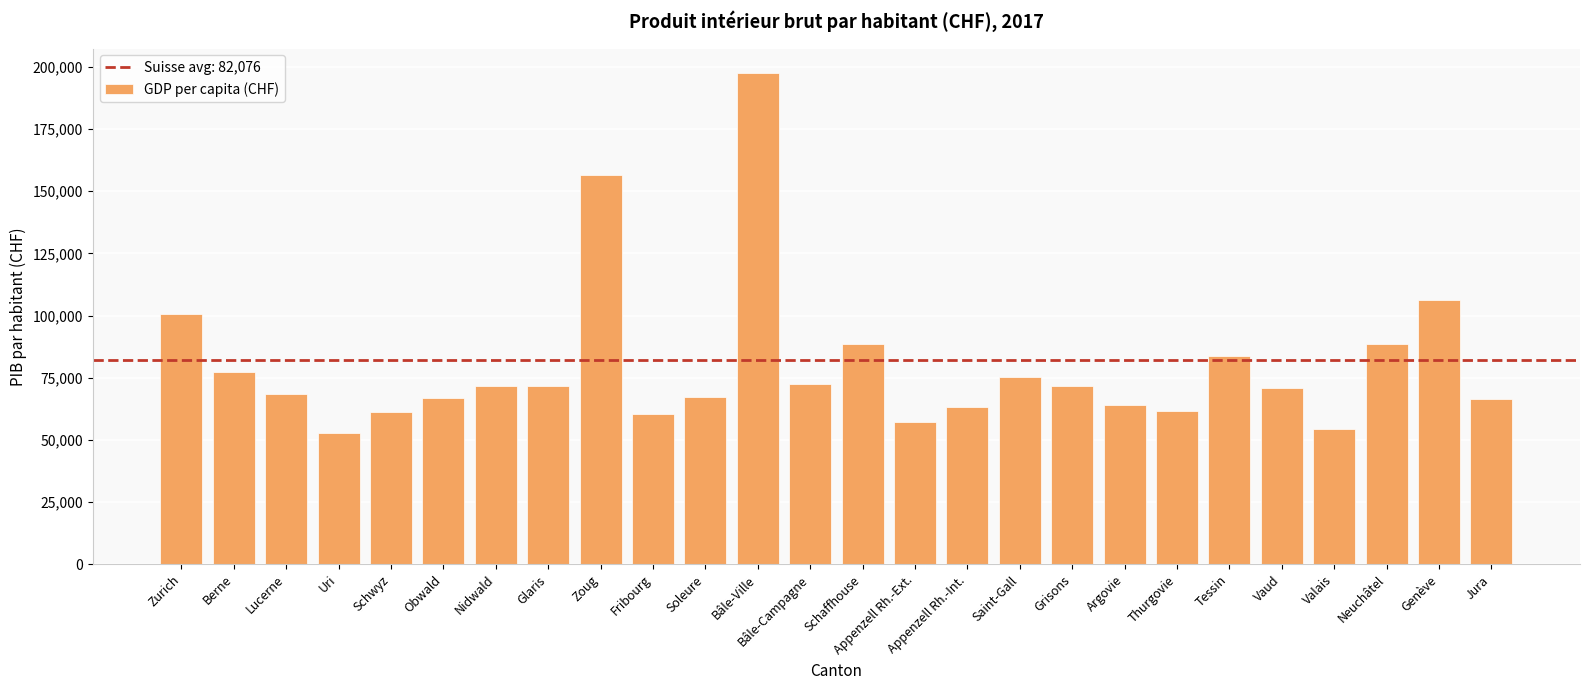

What is the label of the 16th bar from the right?

Soleure